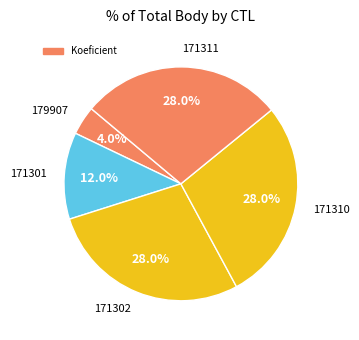

Count the number of slices in the pie.

5